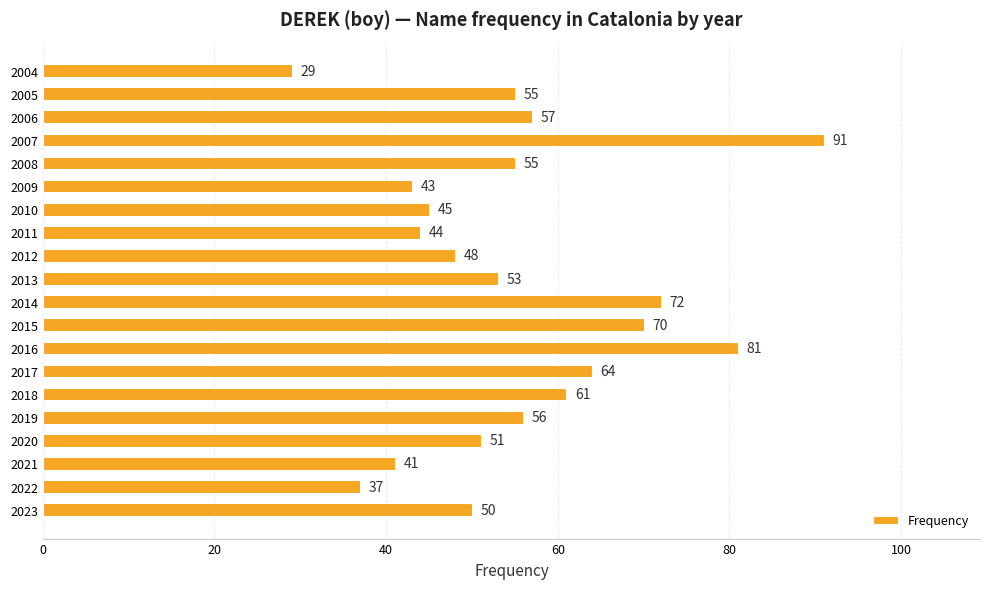

The value at 2014 is 129. True or false?

False